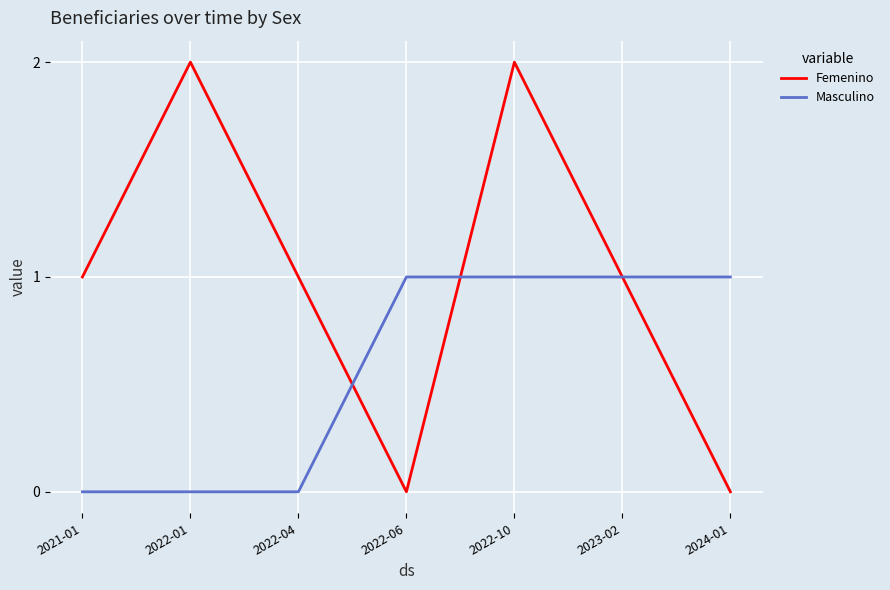

Which series has the largest total across all categories?

Femenino